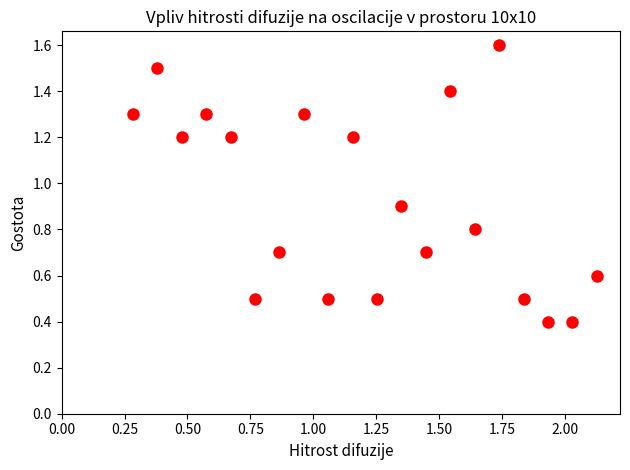

What Y value in the scatter plot is closest to 1?

0.9